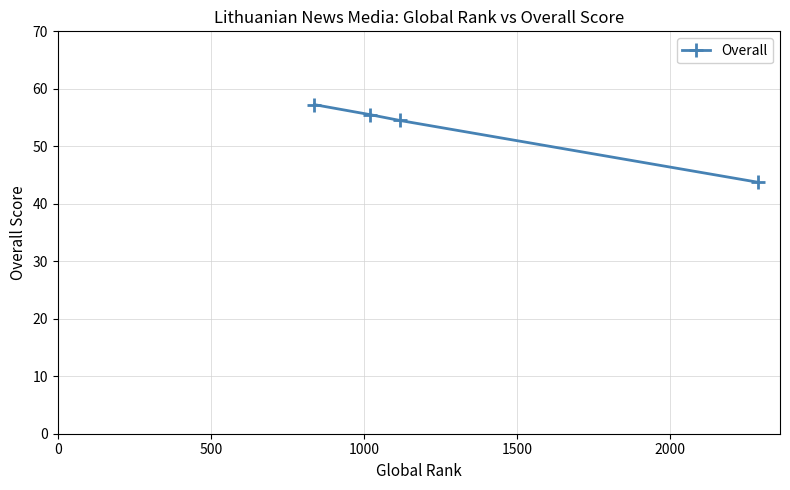

What is the sum of all values?

211.0